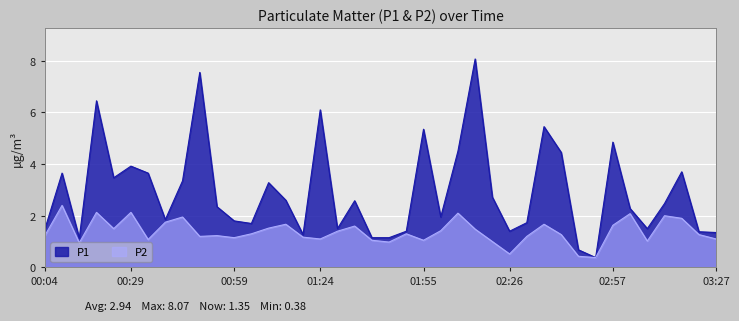

At which label is P1 closest to 4?

00:29